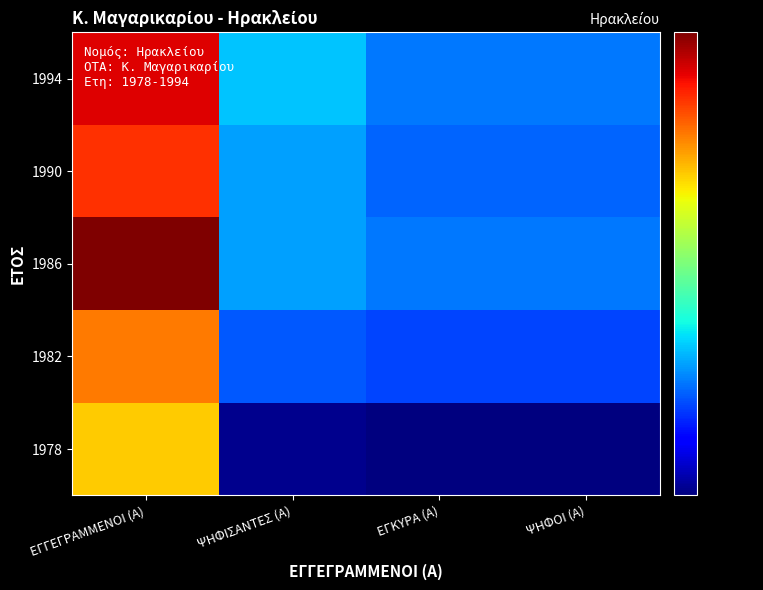

At how many categories does at least one series exceed 922?

1